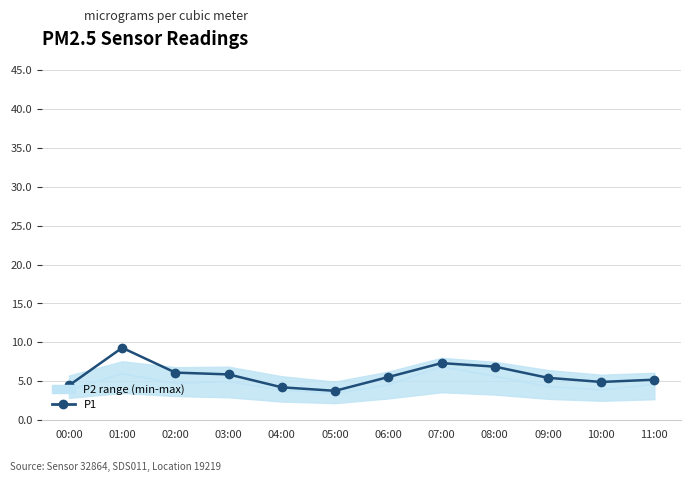

Rank the categories by value from lowest to highest.

05:00, 04:00, 00:00, 10:00, 11:00, 09:00, 06:00, 03:00, 02:00, 08:00, 07:00, 01:00